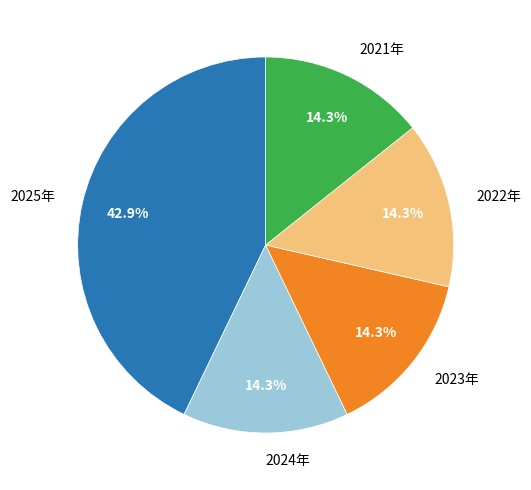

To the nearest percent, what percentage of the pie is 2021年?

14%